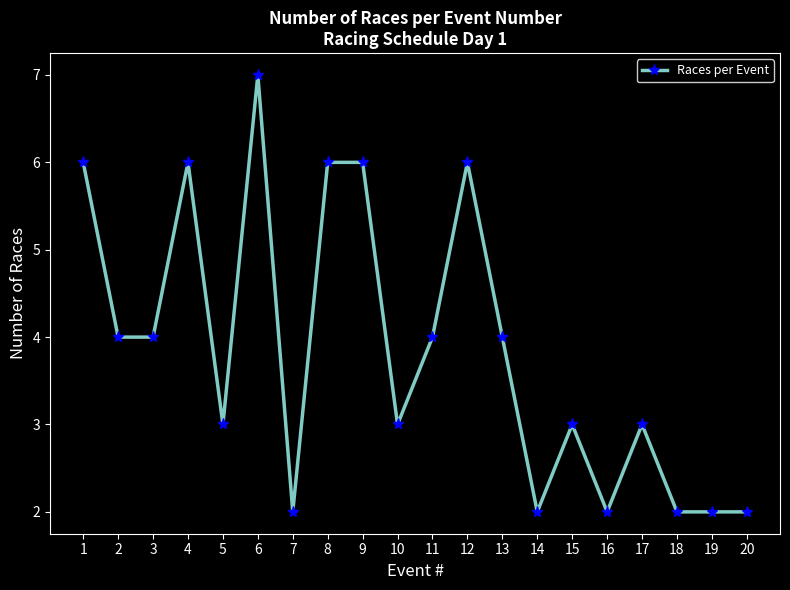

Which has a higher value, 12 or 16?

12